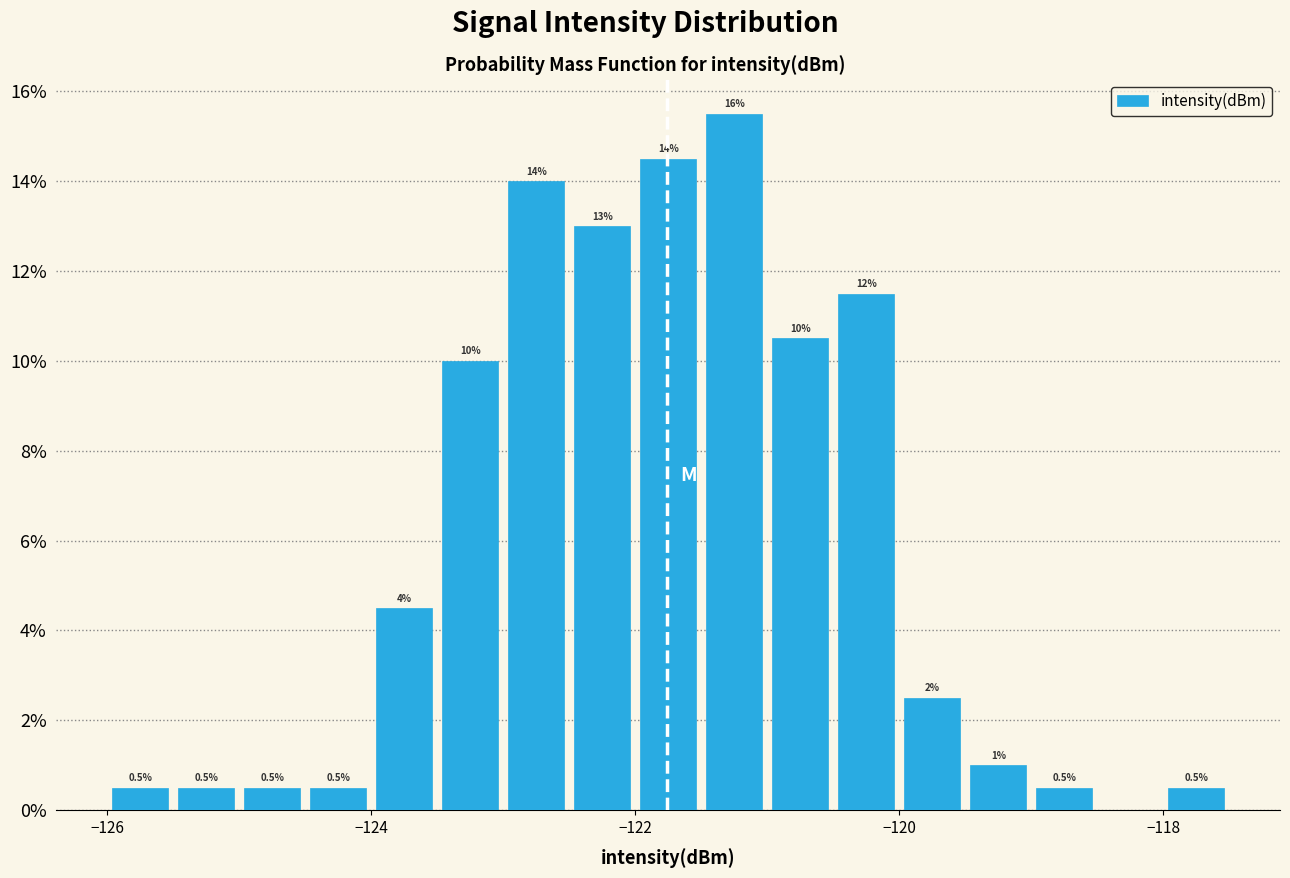

Around what value on the x-axis is the tallest bar? Give the approximate position of its centre, as read against the axis.

-121.2